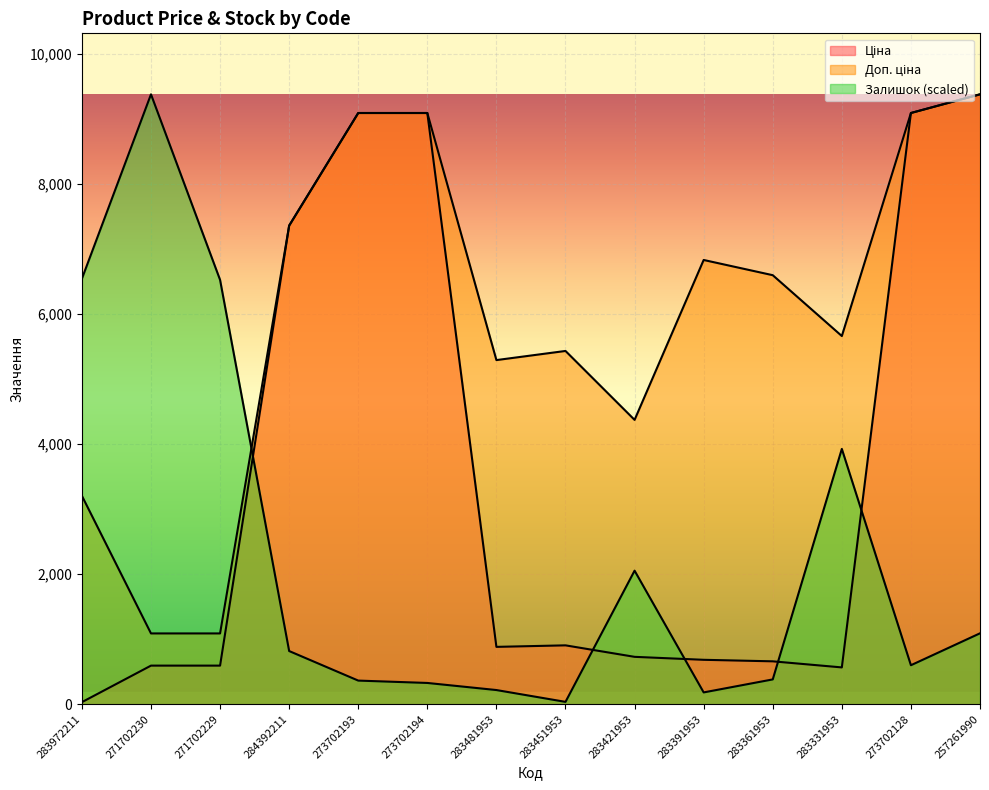

At how many categories does at least one series exceed 8340?

5